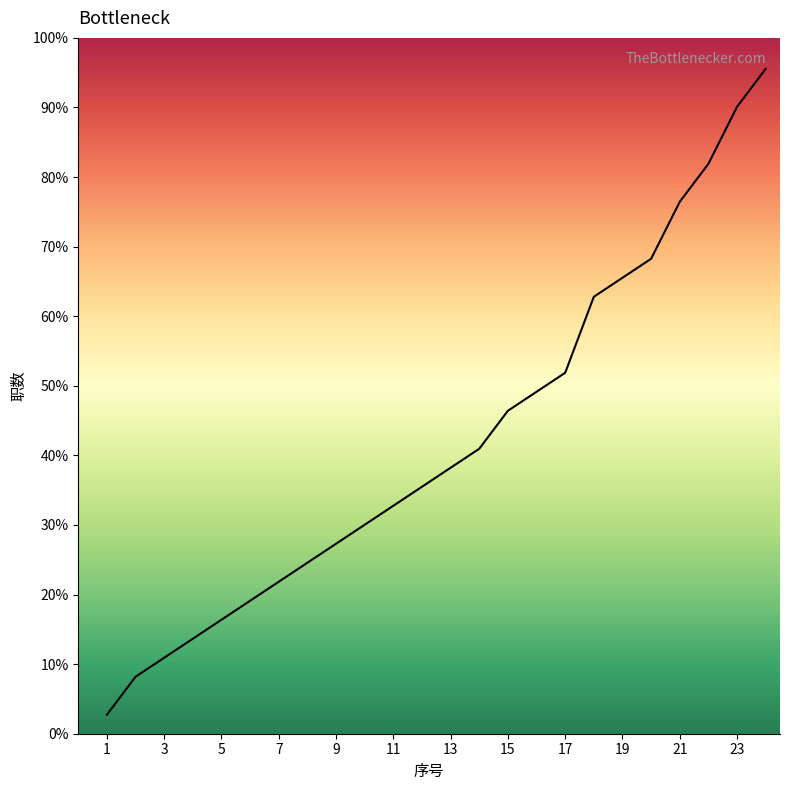

Is this an area chart (filled region under the line)?

Yes